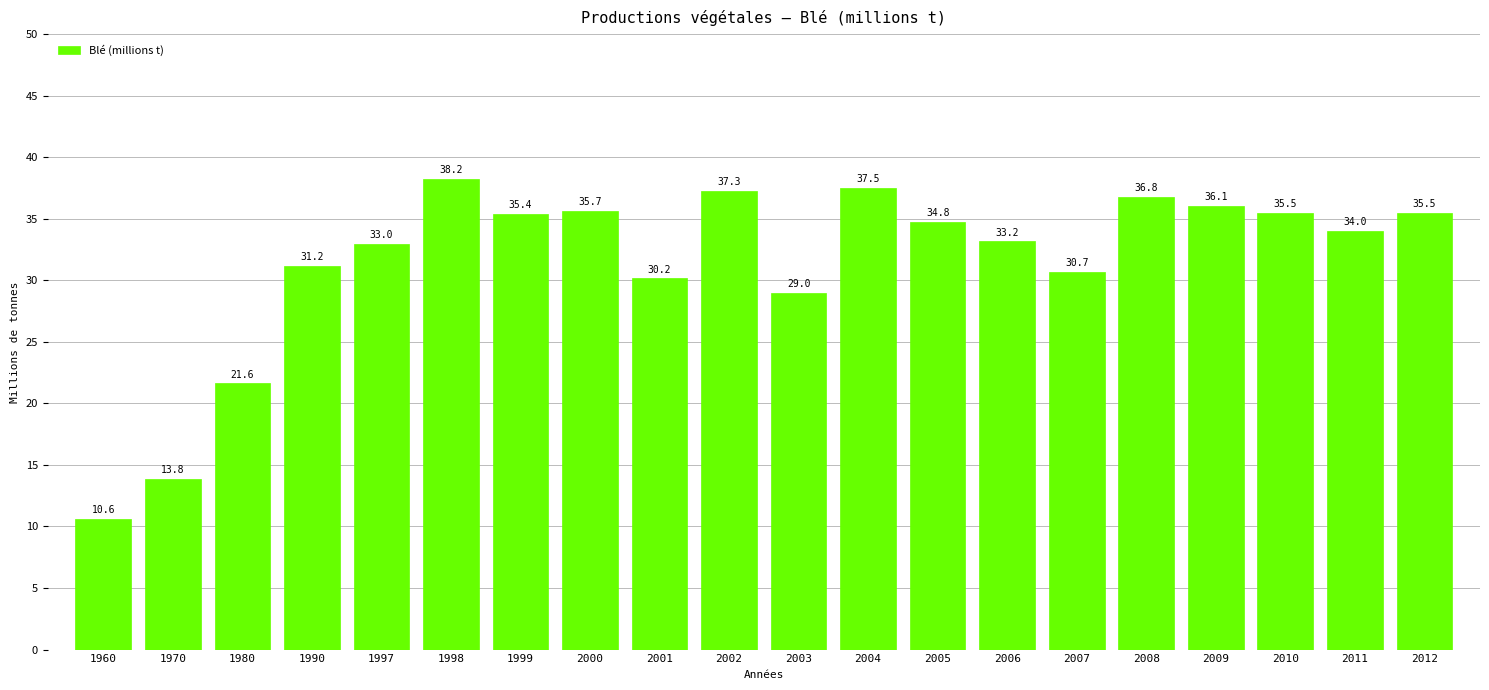

Where is the data nearest to the value 24?

1980